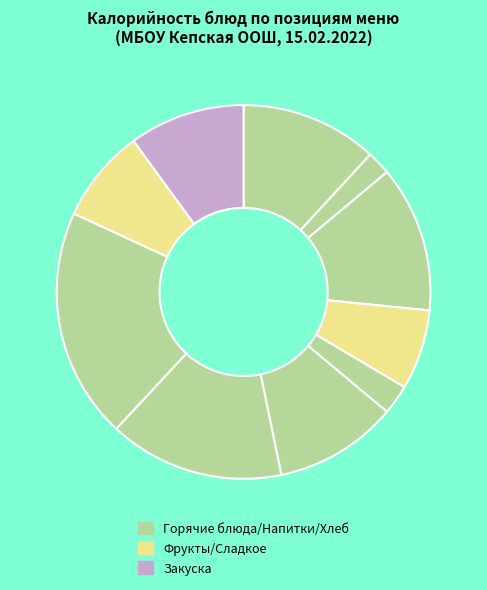

How many segments does this pie chart have?

10